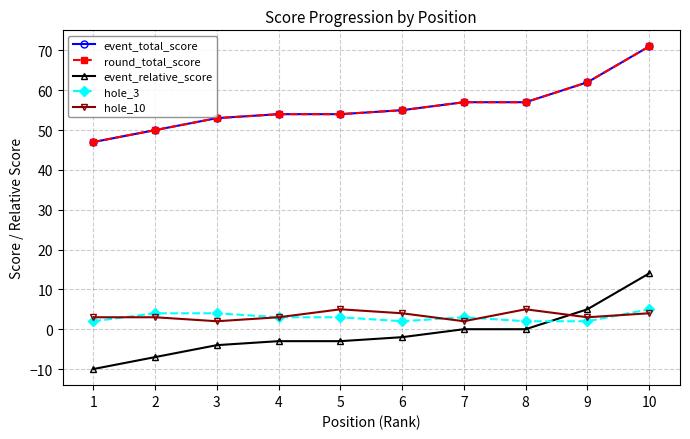

What is the difference between the maximum and second lowest values in the event_relative_score series?

21